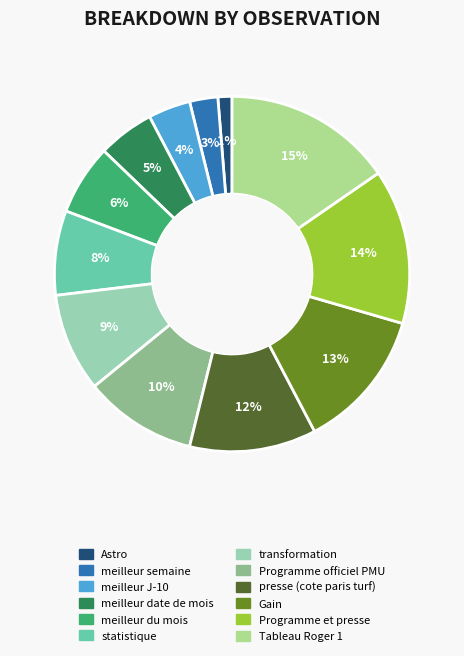

How many segments does this pie chart have?

12